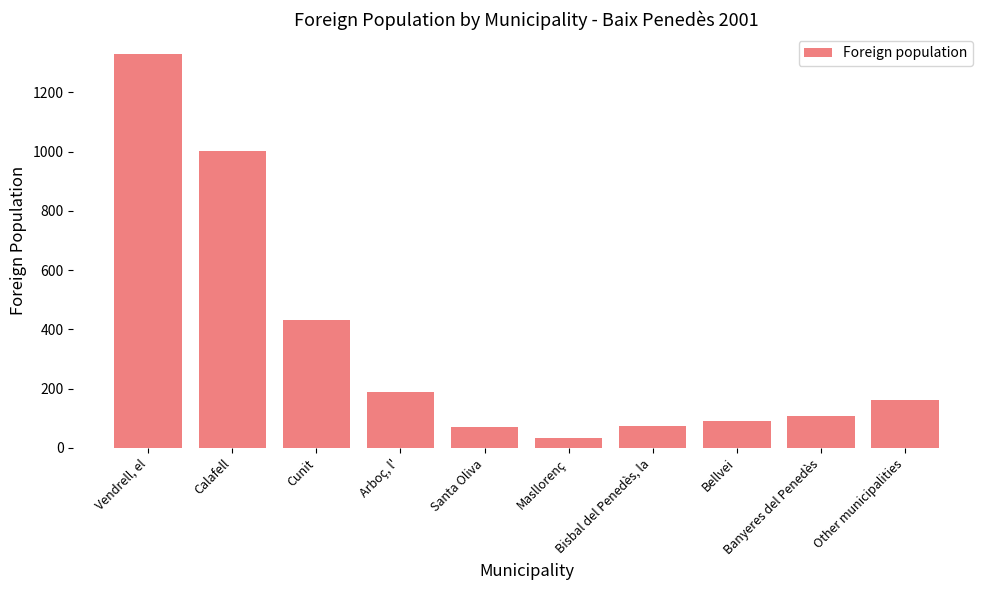

What is the change in value from Calafell to Cunit?

-571